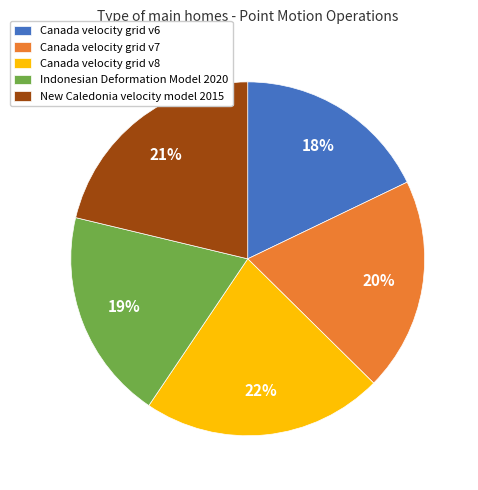

Approximately how many times larger is the value at Canada velocity grid v7 compared to Canada velocity grid v8?

0.9